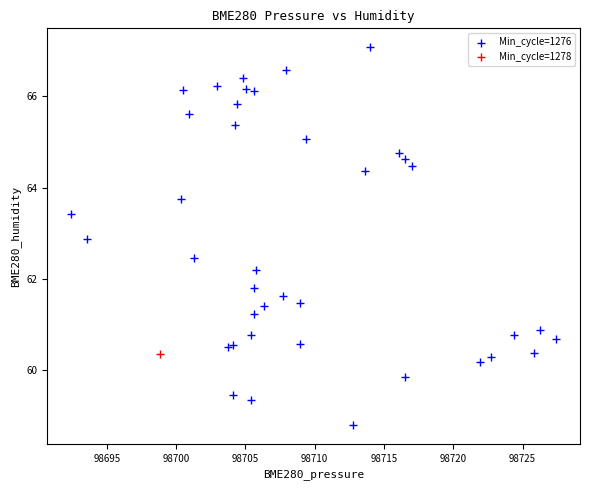

What are all the series names shown in the legend?

Min_cycle=1276, Min_cycle=1278